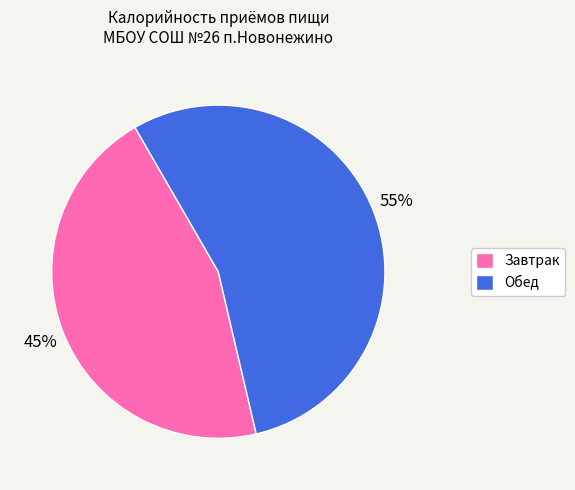

Does Обед represent more than half of the total?

Yes